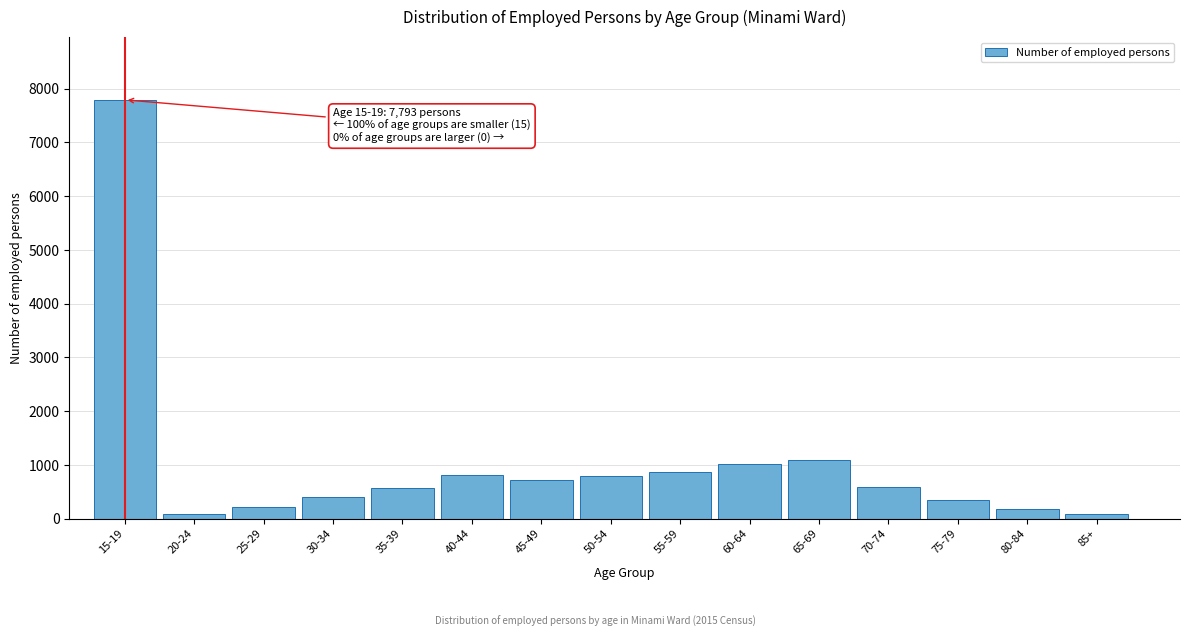

What is the maximum value shown in the chart?

7793